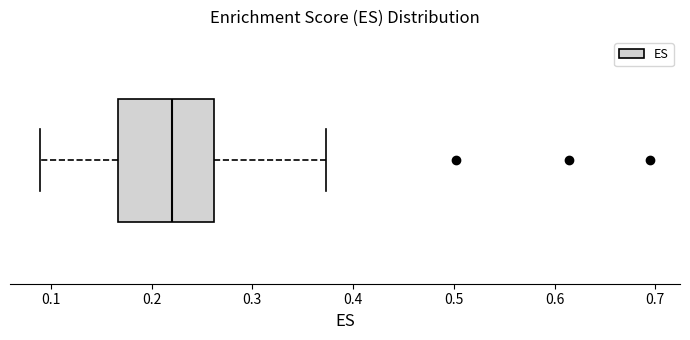

Where does the left whisker of the box end on the x-axis? The values are not printed on the chart, so give them approximately, as read against the axis.

0.09